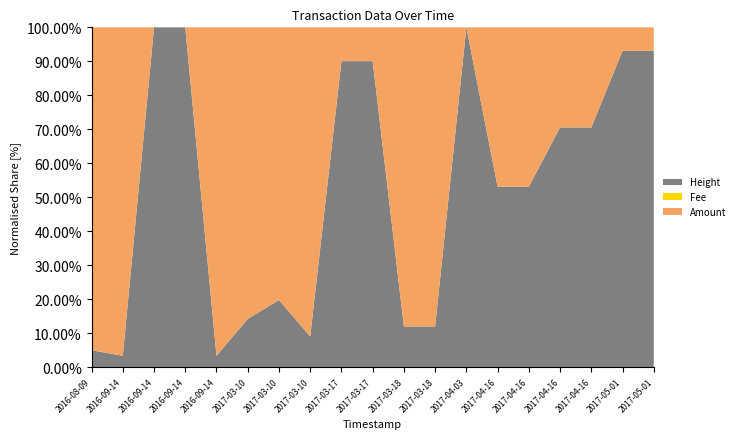

Reading left to right, list all the values displayed in this chart.

Amount: 5000000.0	8000000.0	10.0	9.0	7999999.0	2038000.0	1370000.0	3407999.0	37500.0	37499.0	2499750.0	2499749.0	2.0	309000.0	309001.0	146250.0	146249.0	26390.0	26389.0
Fee: 500.0	1.0	1.0	1.0	1.0	204.0	137.0	1.0	4.0	1.0	250.0	1.0	1.0	31.0	1.0	15.0	1.0	3.0	1.0
Height: 260698.0	273276.0	273279.0	273281.0	273286.0	336786.0	336786.0	336788.0	339282.0	339286.0	339636.0	339638.0	345025.0	349780.0	349782.0	349922.0	349924.0	355384.0	355389.0